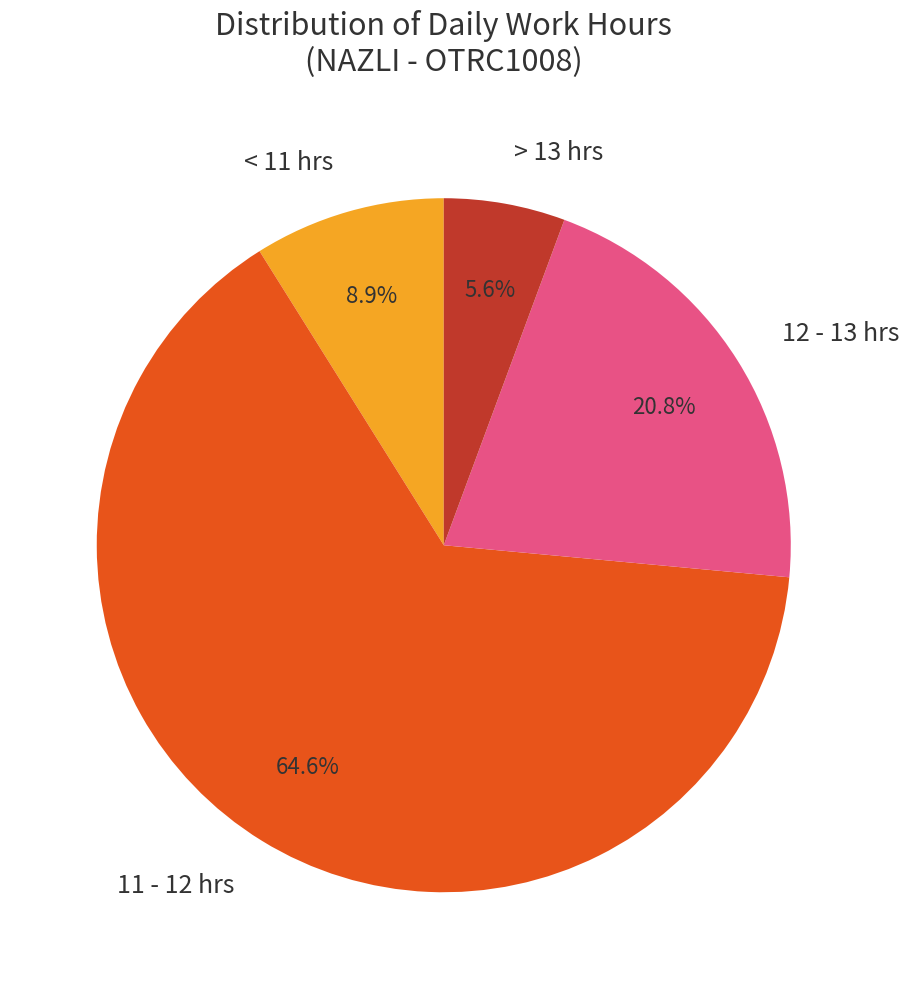

Is there any slice that represents more than half of the pie?

Yes